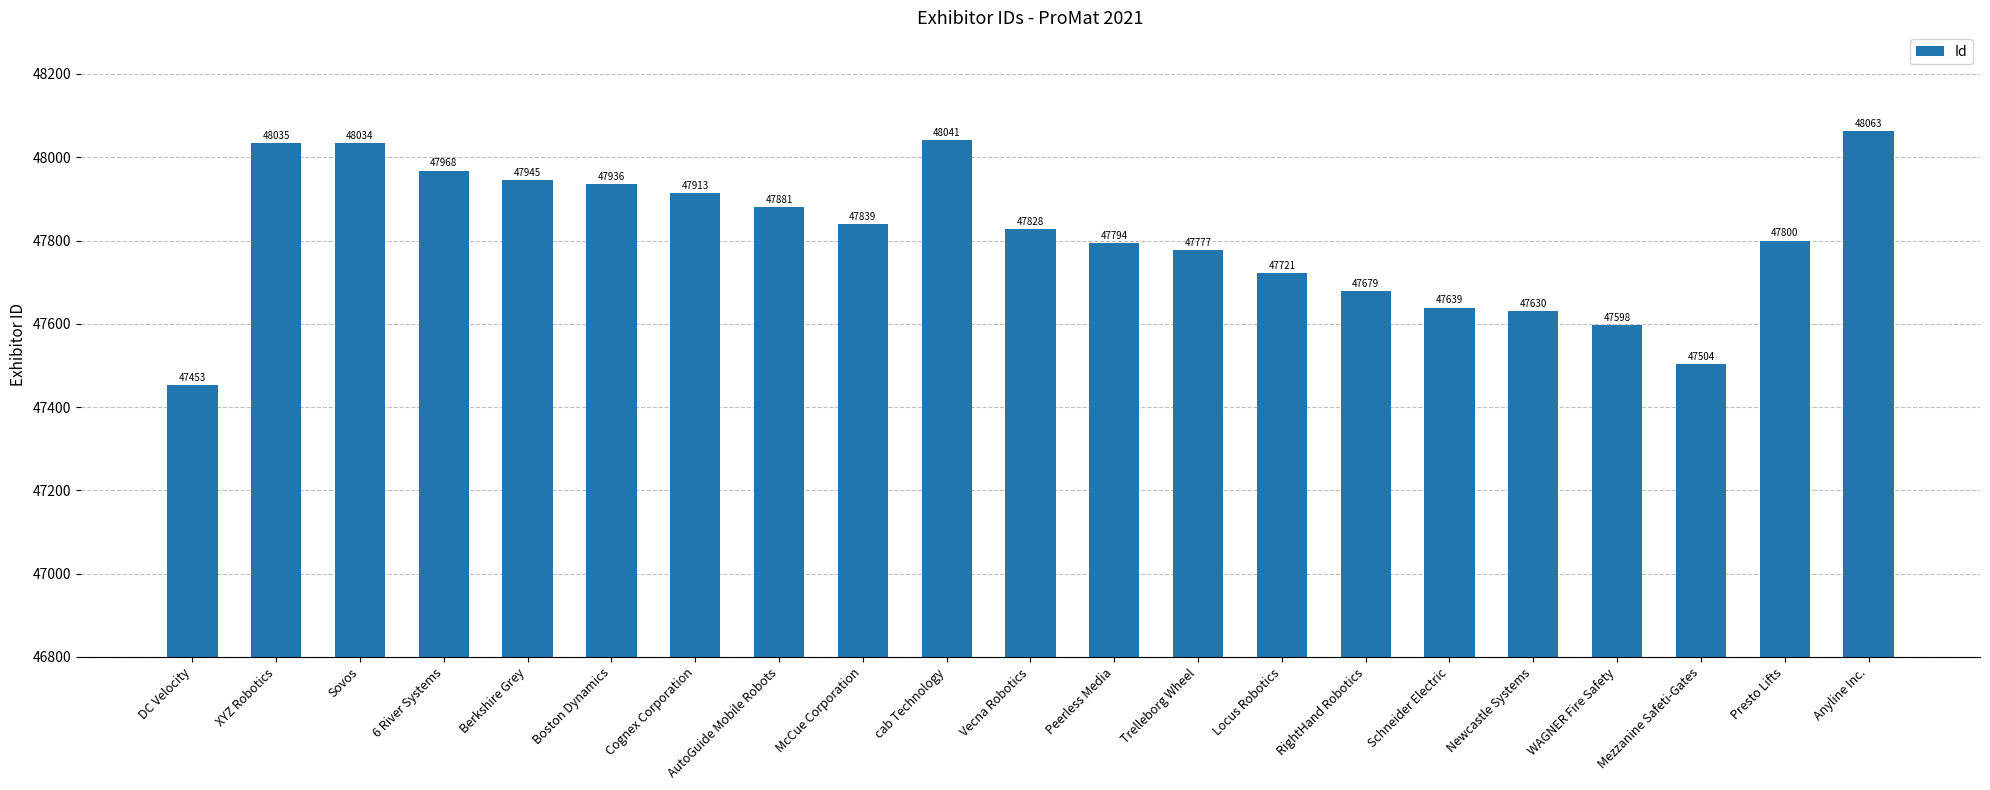

The chart shows a value of 33613 at Sovos. True or false?

False